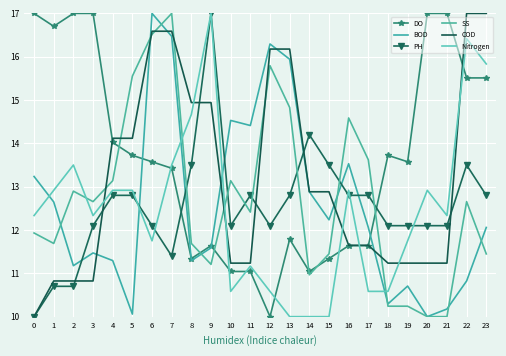

Rank the categories by BOD value from highest to lowest.

6, 7, 12, 13, 10, 11, 16, 0, 14, 1, 15, 17, 23, 9, 3, 4, 8, 2, 22, 19, 18, 21, 5, 20